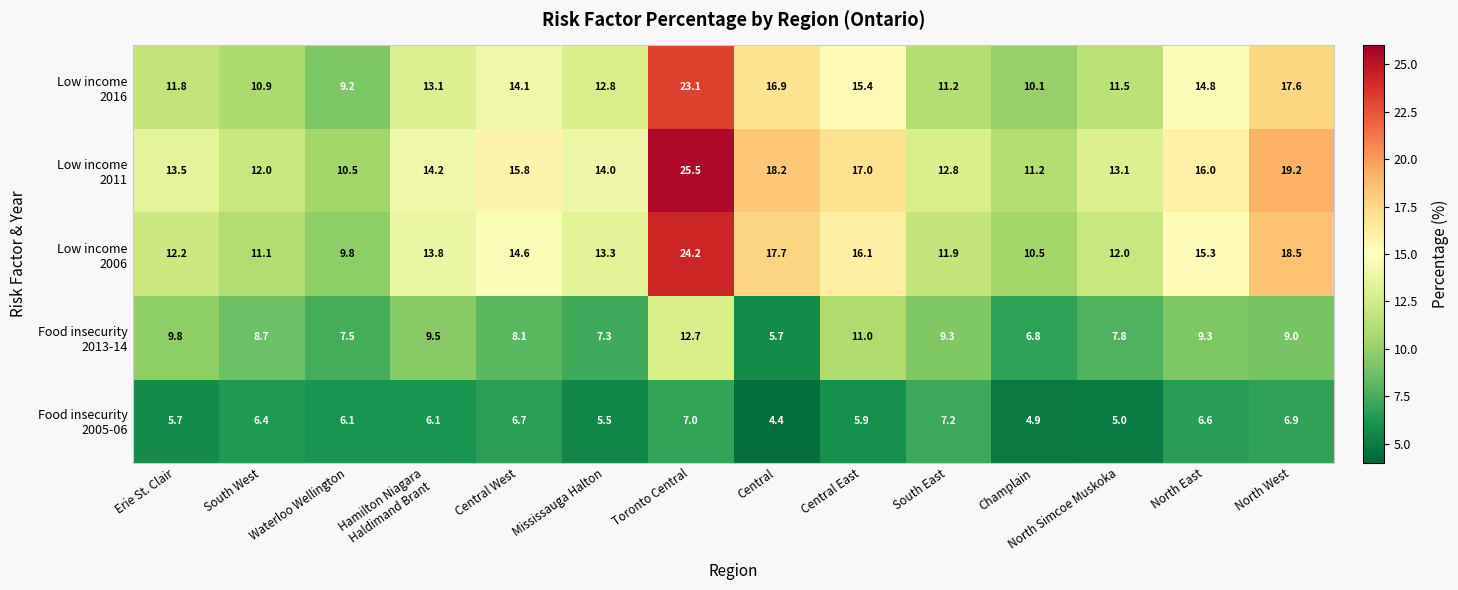

What is the smallest value displayed?

4.4